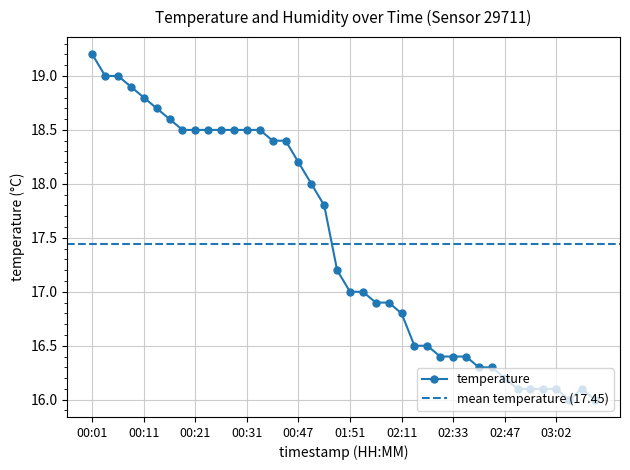

Is this an area chart (filled region under the line)?

No